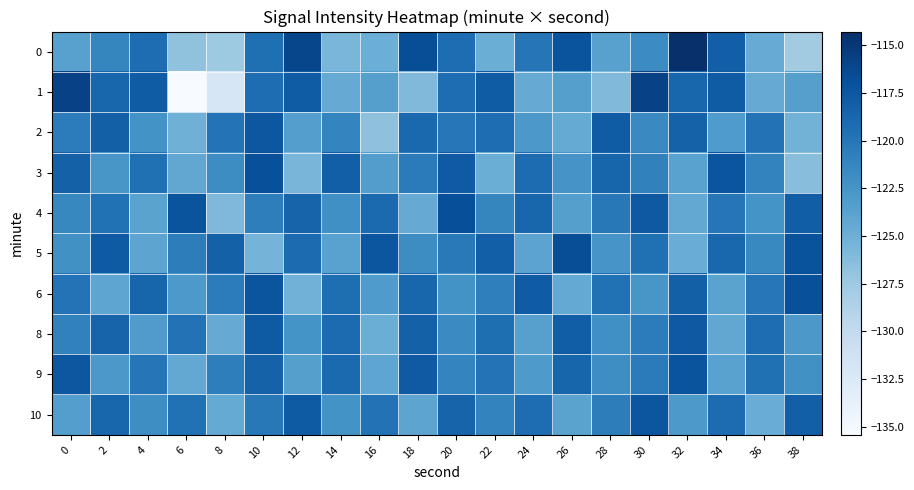

Which label corresponds to the largest value in the chart?

32